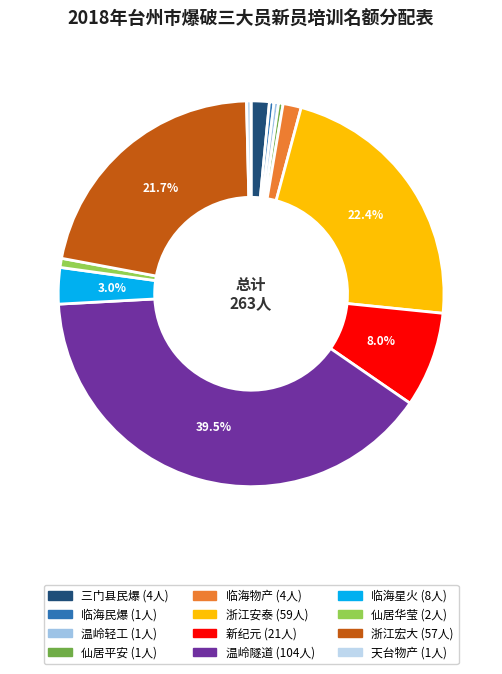

How many segments does this pie chart have?

12